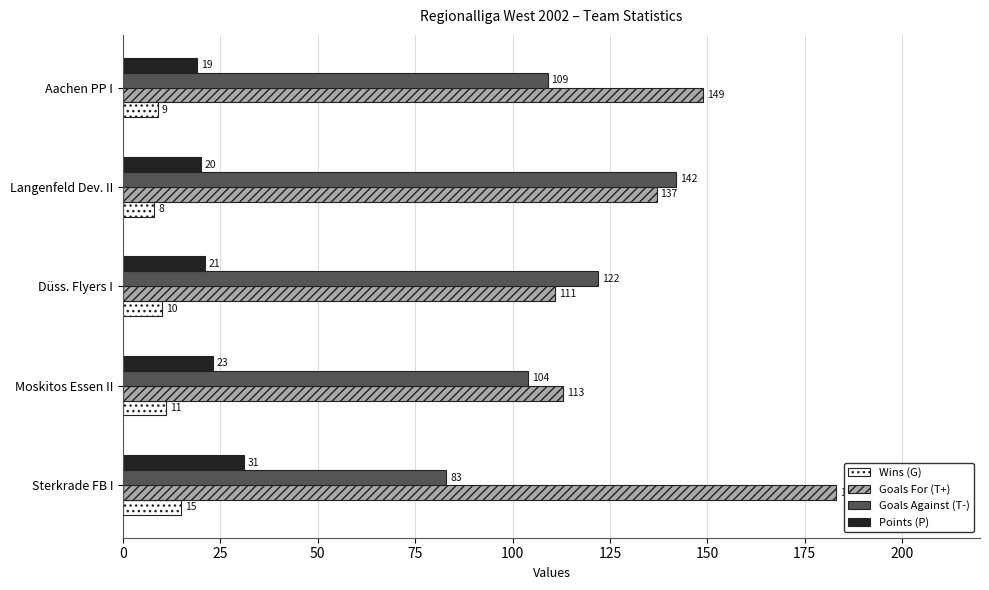

What is the sum of all Points (P) values?

114